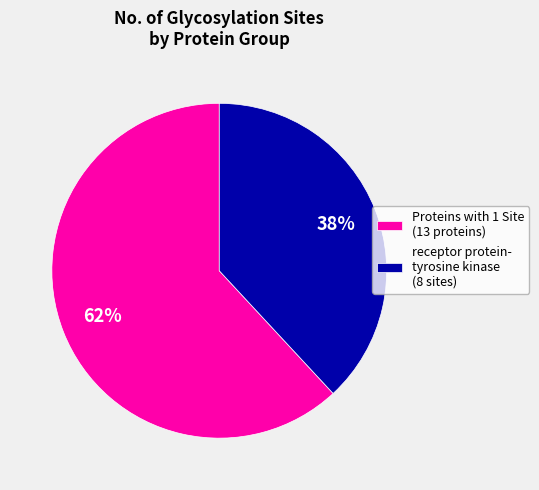

Is it true that receptor protein- tyrosine kinase (8 sites) is 38% of the pie?

True